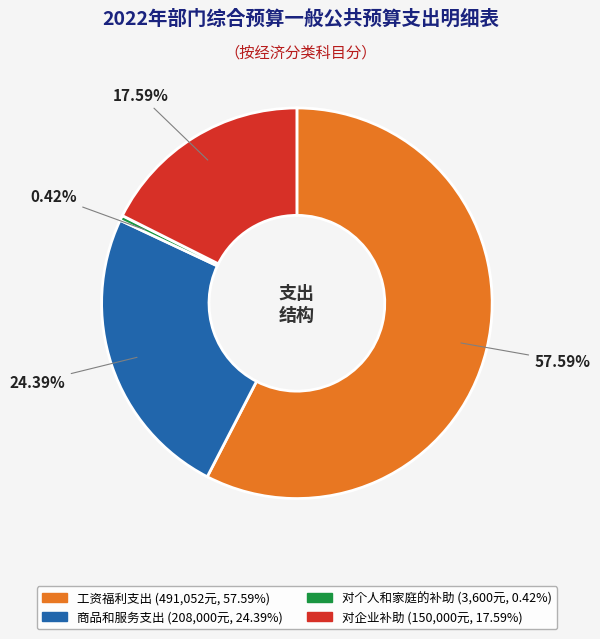

To the nearest percent, what is the average slice percentage?

25%